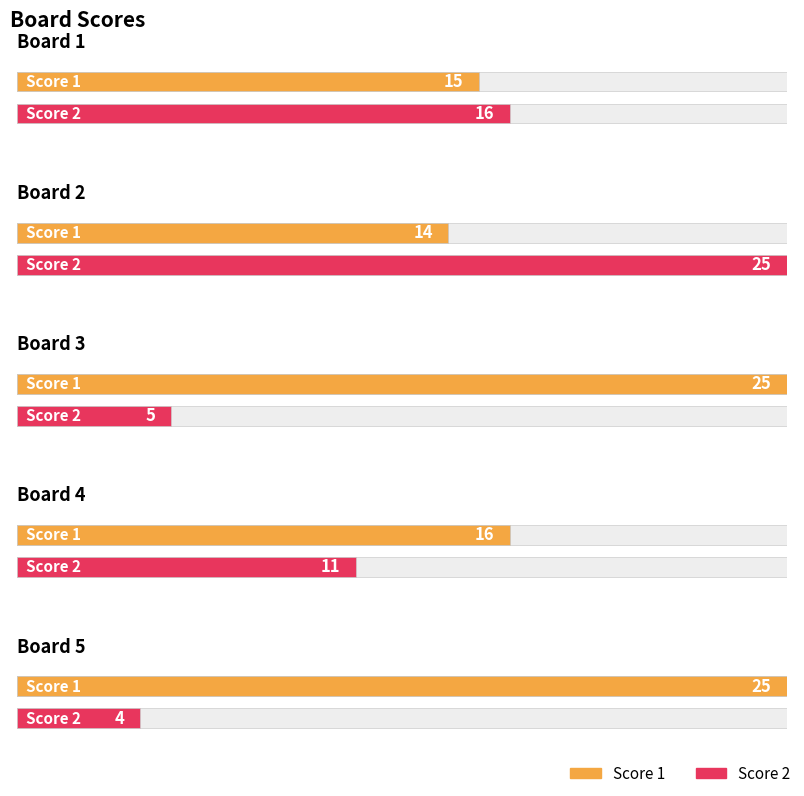

How many values in the Score 2 series exceed 11?

2